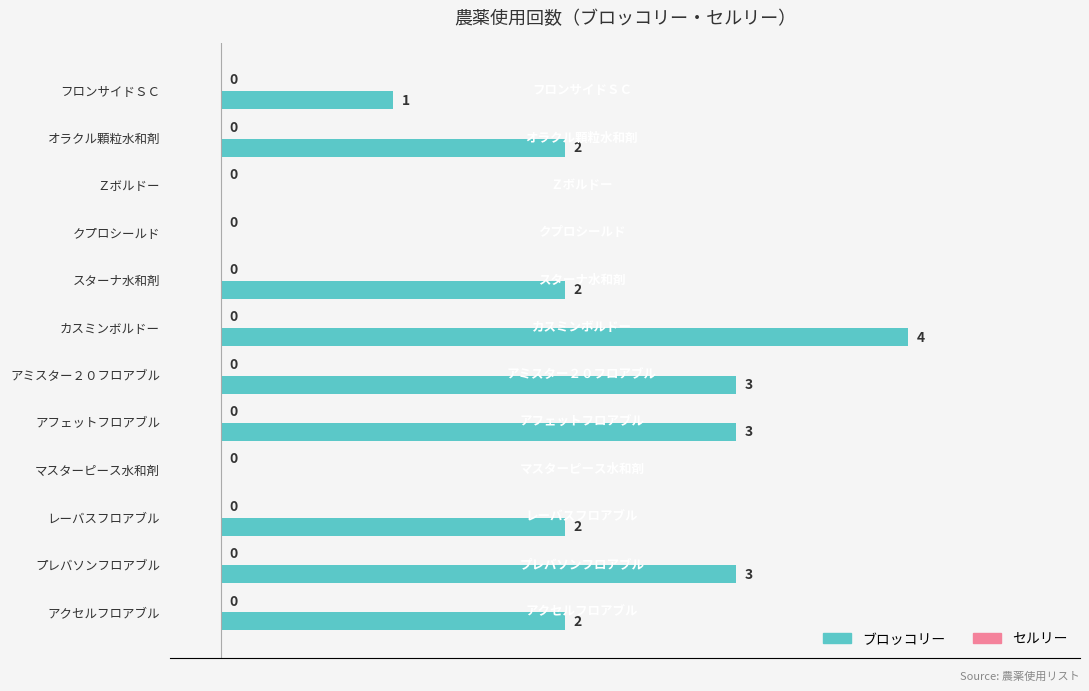

How many values are between 1 and 3?

8